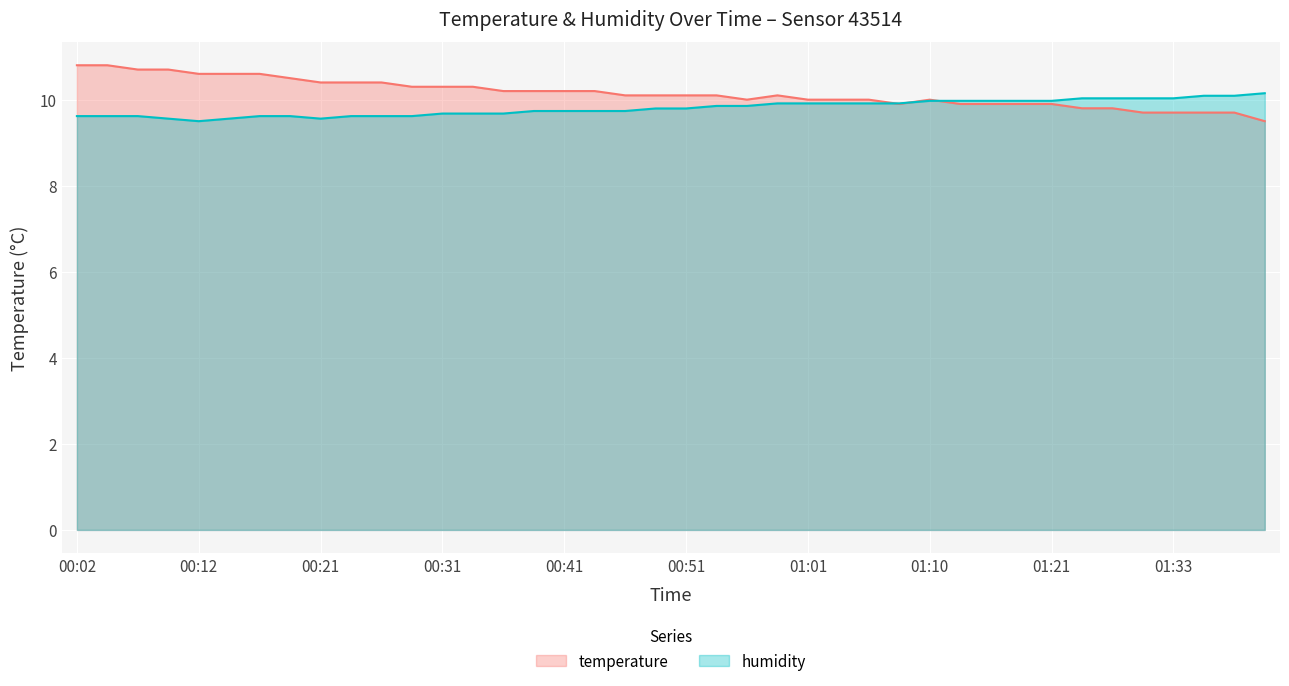

Between 01:10 and 00:53, which is larger?

00:53